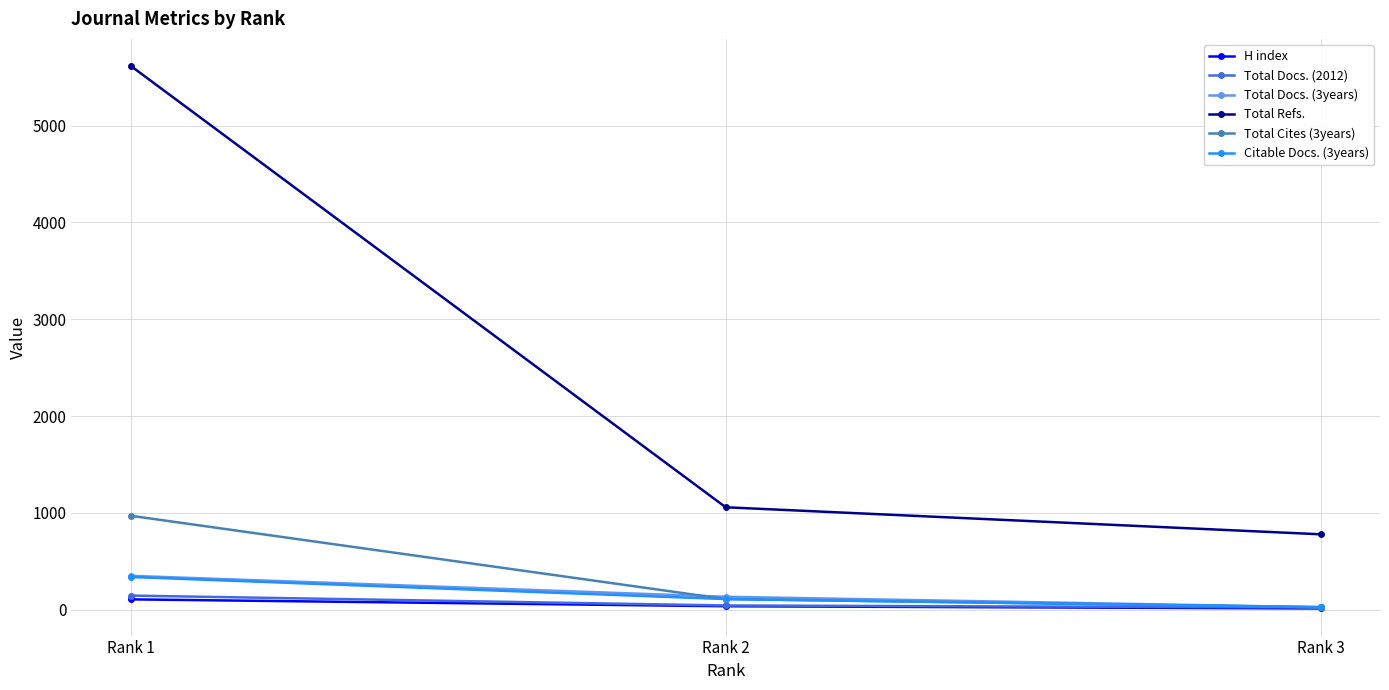

What is the difference between the maximum and minimum values in the Total Cites (3years) series?

944